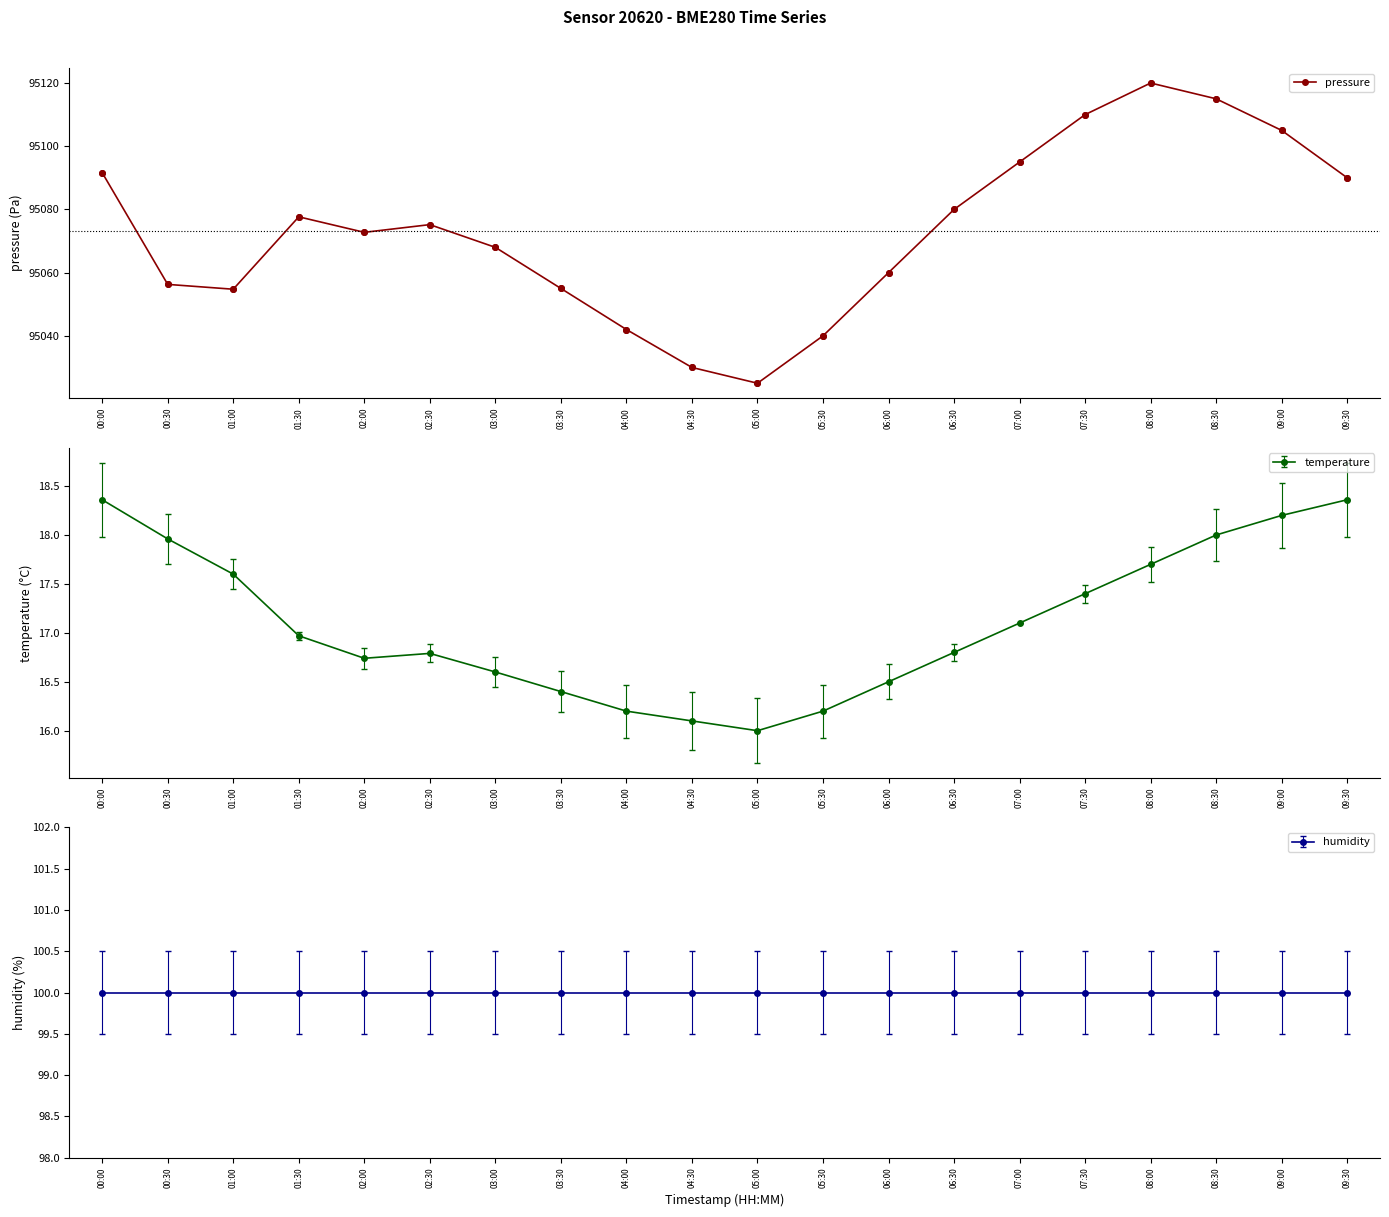

How many interior local peaks does the pressure series have?

3